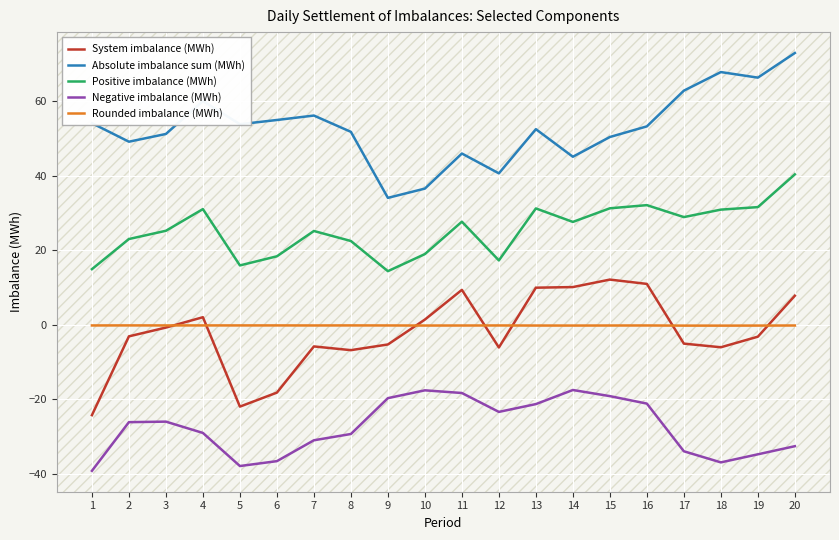

True or false: System imbalance (MWh) and Positive imbalance (MWh) intersect in this chart.

False